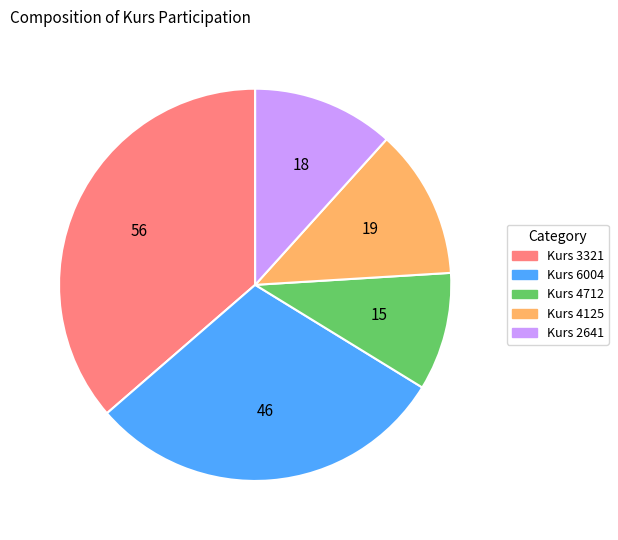

Is there a majority slice in this chart?

No